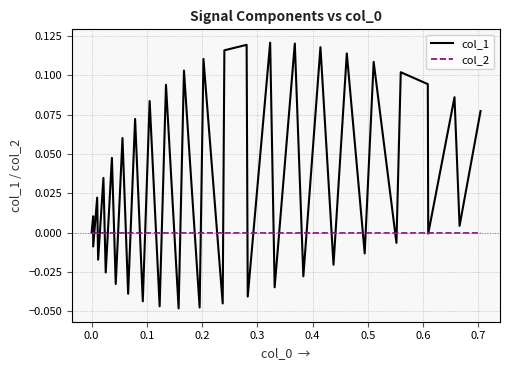

Which series has the largest total across all categories?

col_1